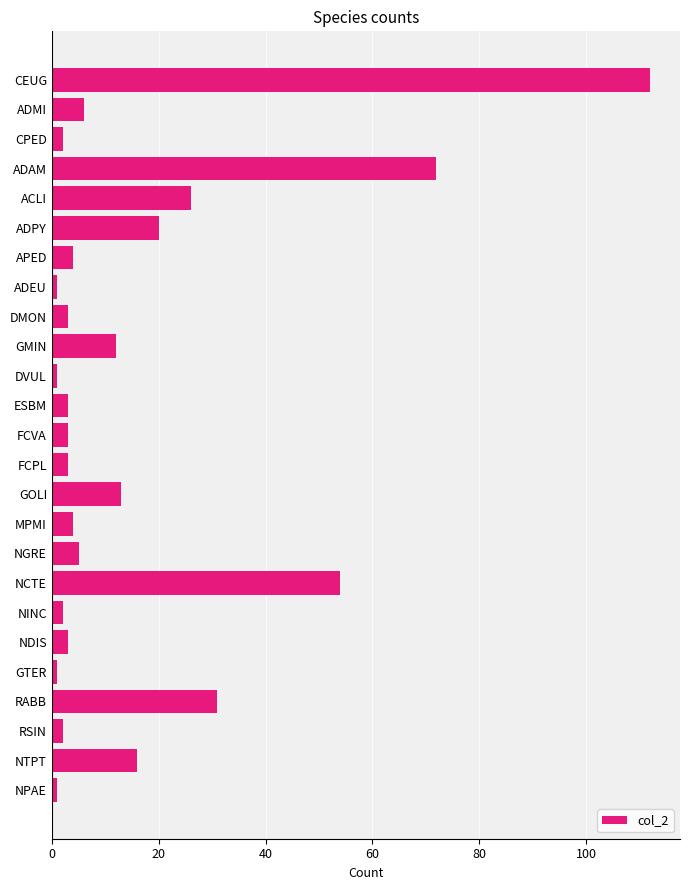

How many categories are shown in the chart?

25